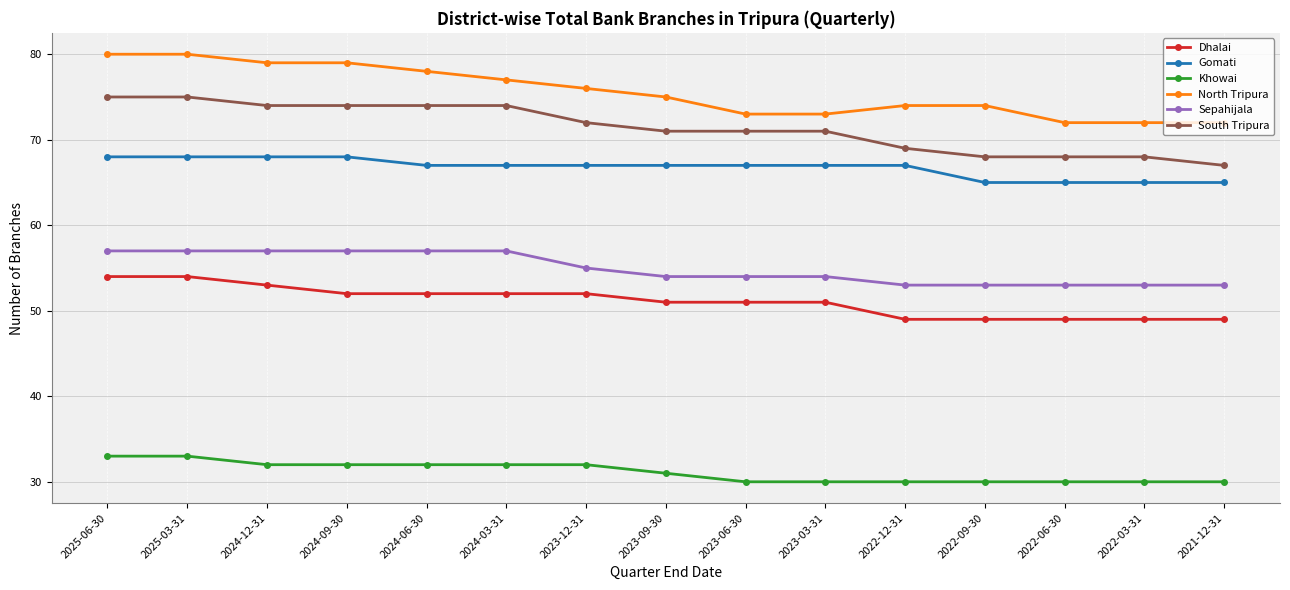

True or false: South Tripura and Sepahijala intersect in this chart.

False